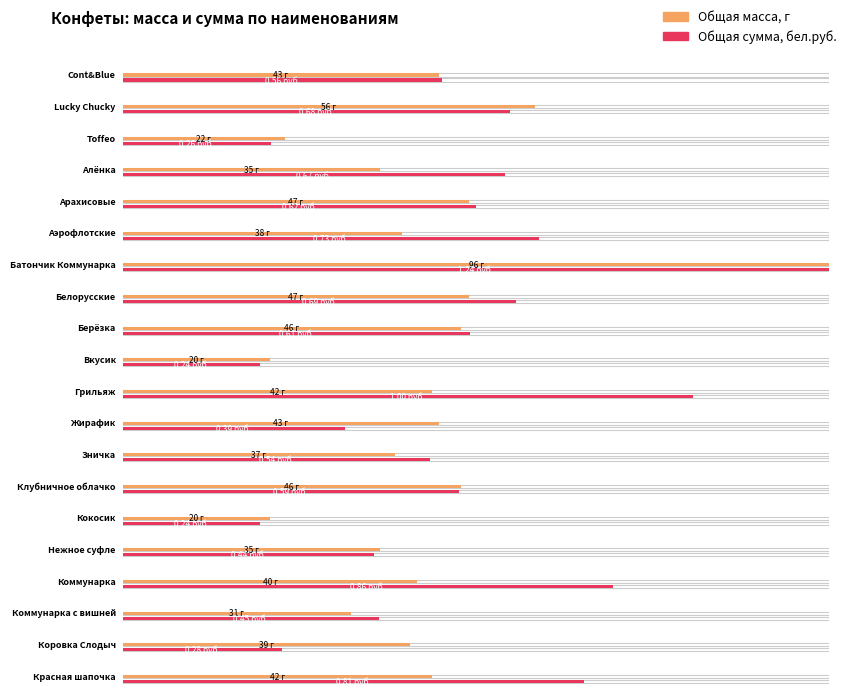

List the labels in order of Общая сумма, бел.руб. value, largest first.

Батончик Коммунарка, Грильяж, Коммунарка, Красная шапочка, Аэрофлотские, Белорусские, Lucky Chucky, Алёнка, Арахисовые, Берёзка, Клубничное облачко, Cont&Blue, Зничка, Коммунарка с вишней, Нежное суфле, Жирафик, Коровка Слодыч, Toffeo, Вкусик, Кокосик